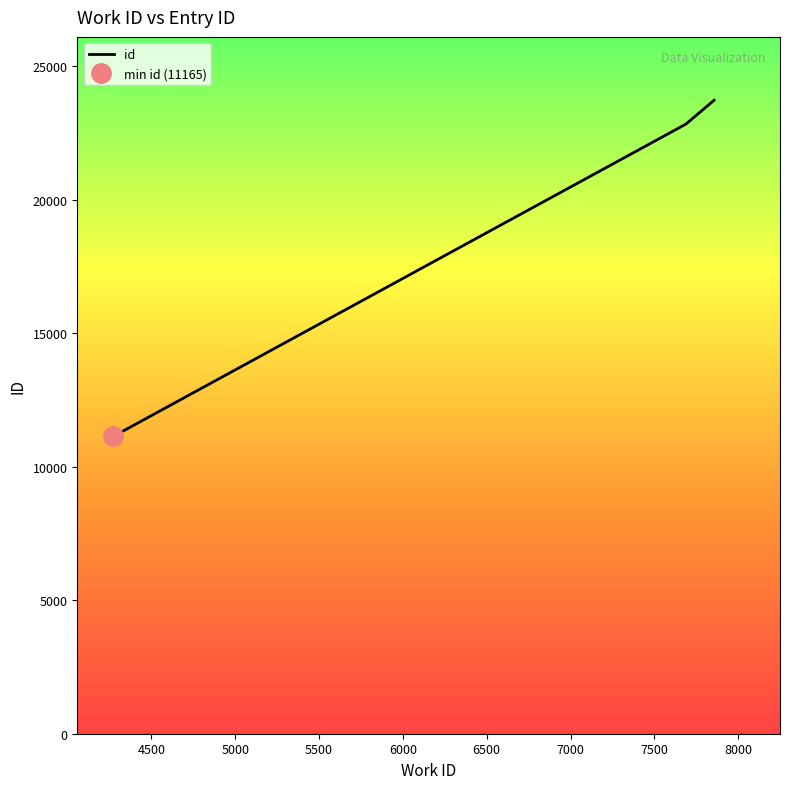

Is this an area chart (filled region under the line)?

No